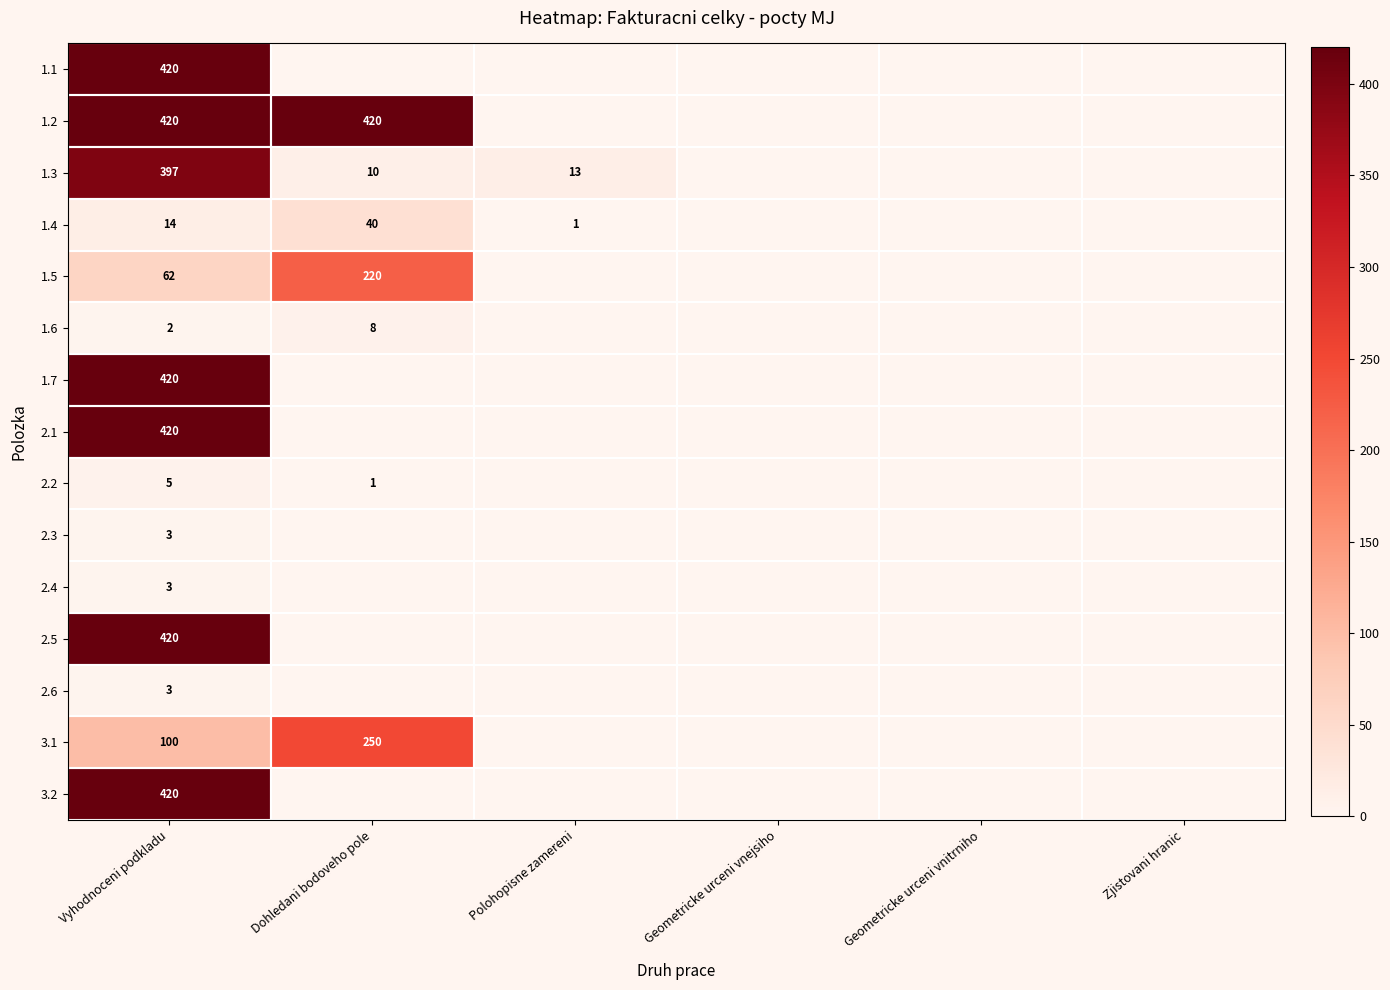

Which label corresponds to the largest value in the chart?

Vyhodnoceni podkladu